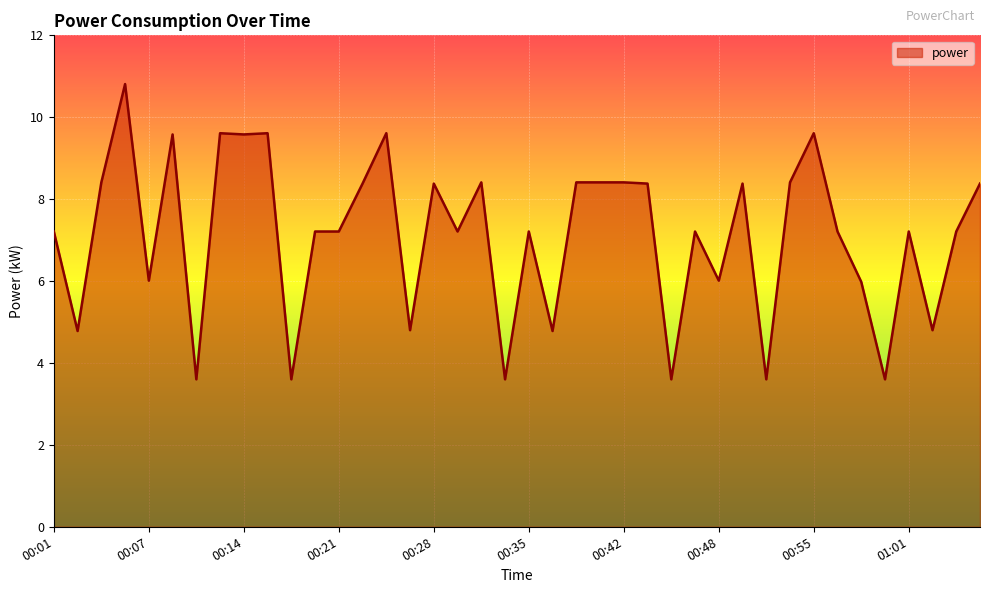

What is the difference between the maximum and minimum values?

7.2